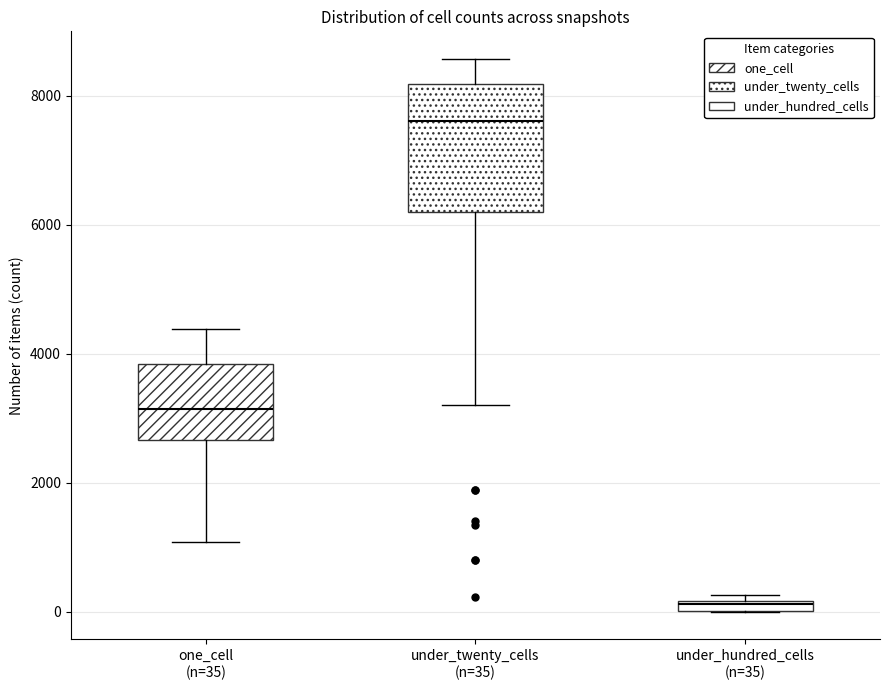

Which box has the highest median line?

under_twenty_cells (n=35)